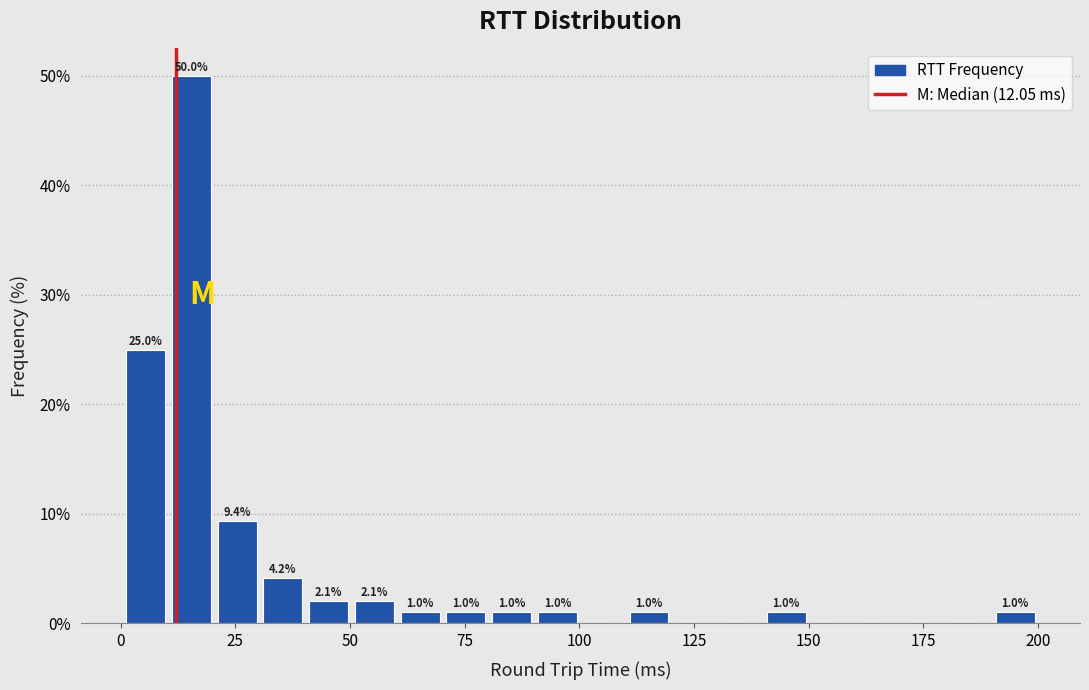

Read against the x-axis, roughly where is the centre of the tallest bar?

15